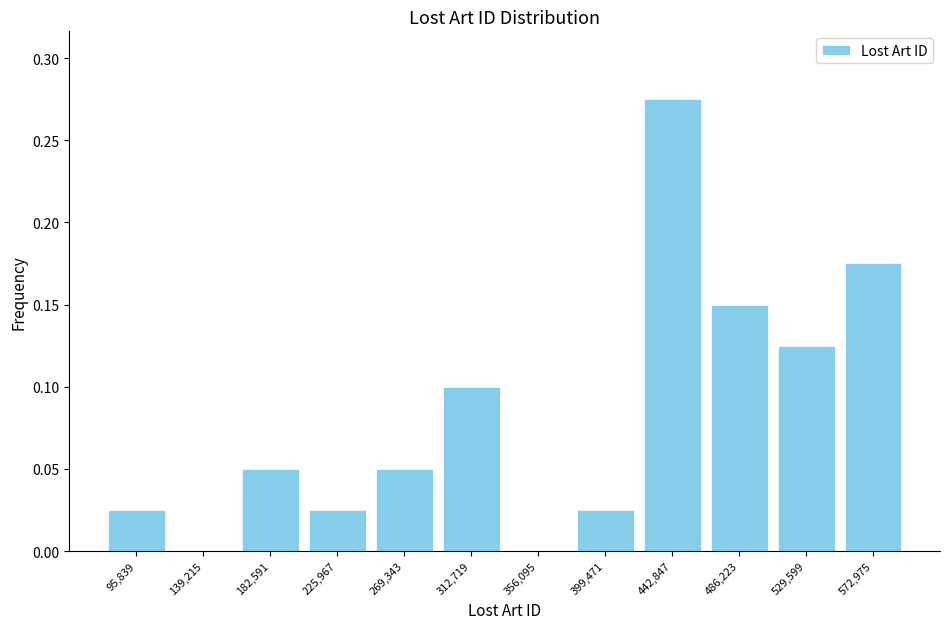

Reading left to right, transcribe this chart: for each bar, give the range it covers on the x-axis and its height. Neither the bar edges nor the heights are printed on the chart, so give them approximately, as read against the axes.

75000 to 120000: 0.025
120000 to 160000: 0
160000 to 205000: 0.050
205000 to 250000: 0.025
250000 to 290000: 0.050
290000 to 335000: 0.100
335000 to 380000: 0
380000 to 420000: 0.025
420000 to 465000: 0.275
465000 to 510000: 0.150
510000 to 550000: 0.125
550000 to 595000: 0.175